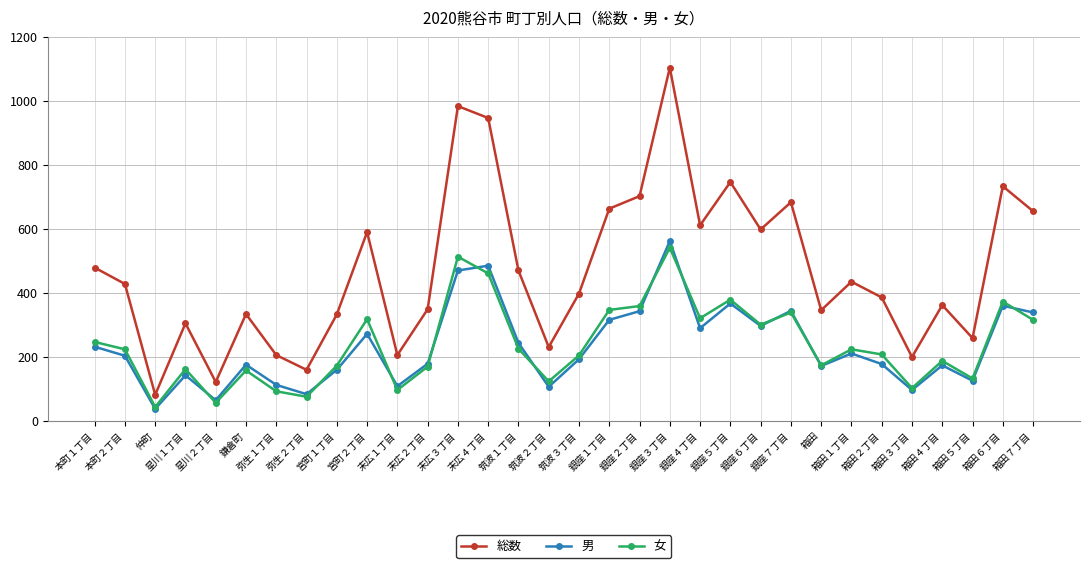

How many values in the 総数 series are below 428?

16